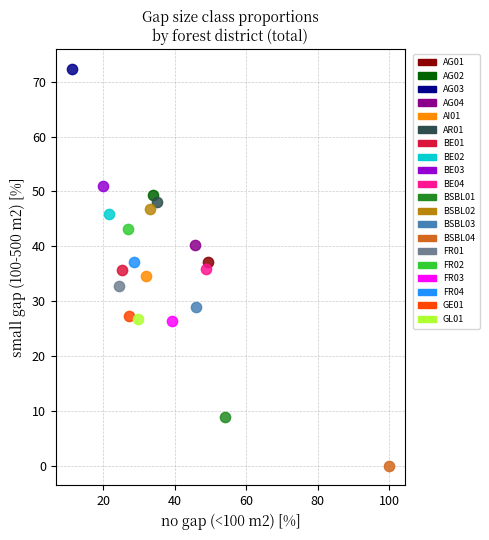

What are all the series names shown in the legend?

AG01, AG02, AG03, AG04, AI01, AR01, BE01, BE02, BE03, BE04, BSBL01, BSBL02, BSBL03, BSBL04, FR01, FR02, FR03, FR04, GE01, GL01